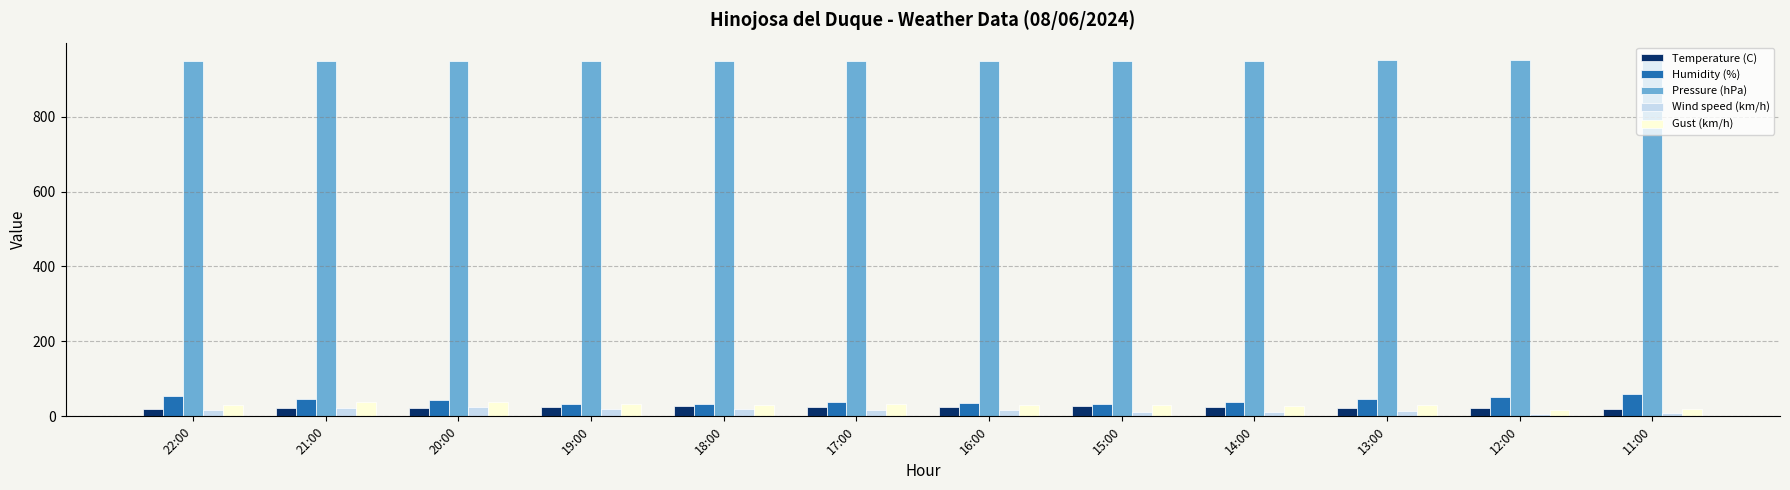

The Humidity (%) series shows 45.0 at 13:00. True or false?

True